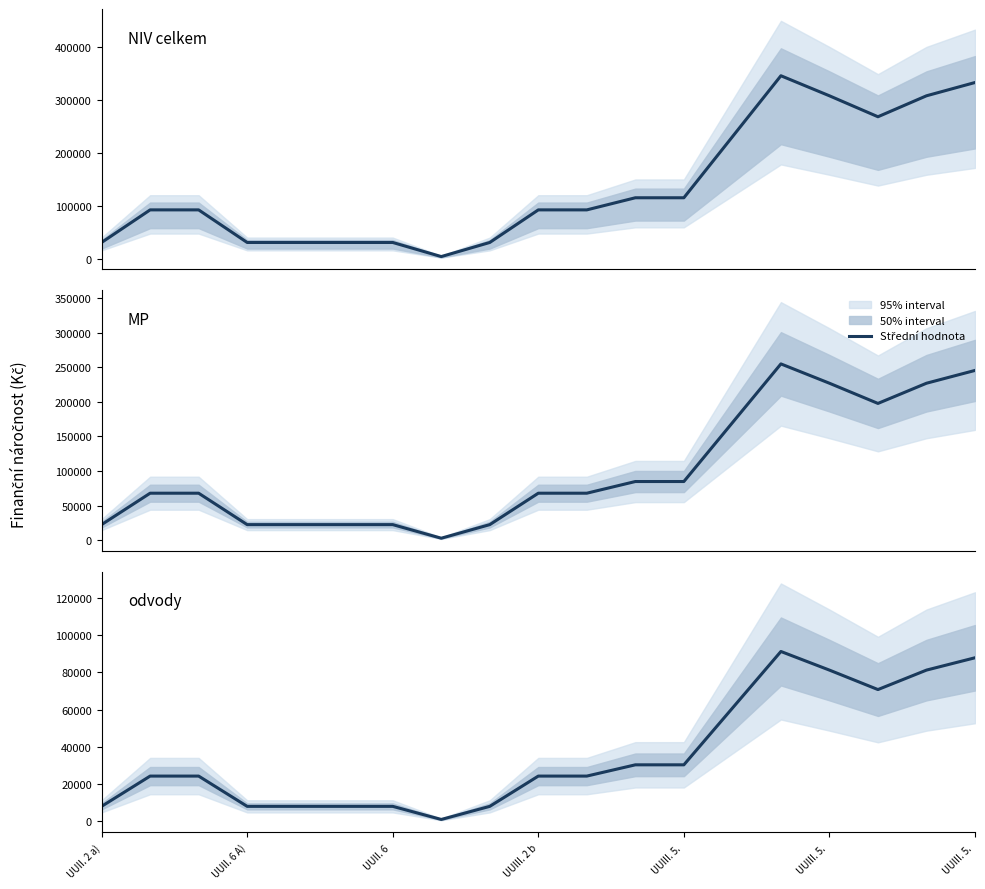

True or false: MP and odvody cross at least once.

False